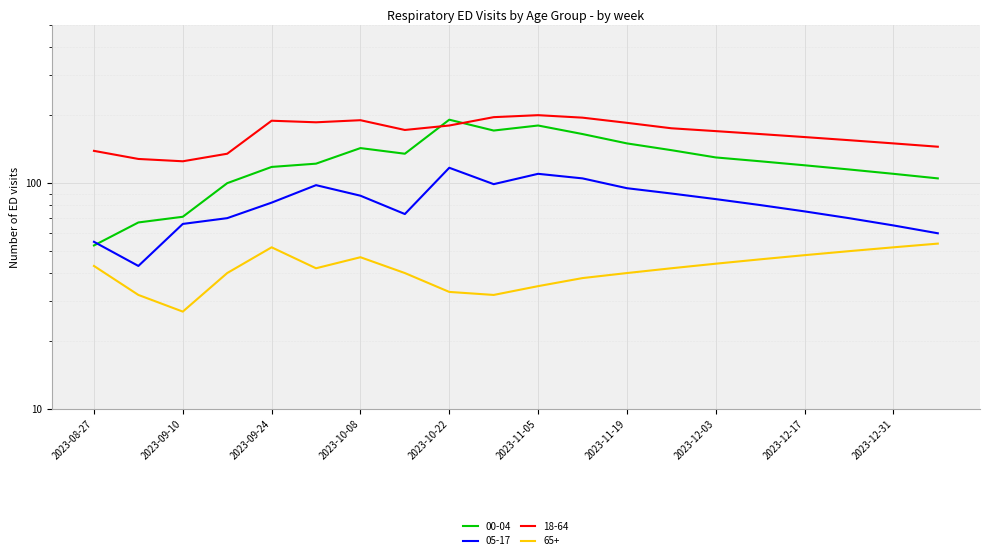

Reading right to left, extract all data points from this chart.

00-04: 105	110	115	120	125	130	140	150	165	180	171	191	135	143	122	118	100	71	67	53
05-17: 60	65	70	75	80	85	90	95	105	110	99	117	73	88	98	82	70	66	43	55
18-64: 145	150	155	160	165	170	175	185	195	200	196	180	172	190	186	189	135	125	128	139
65+: 54	52	50	48	46	44	42	40	38	35	32	33	40	47	42	52	40	27	32	43